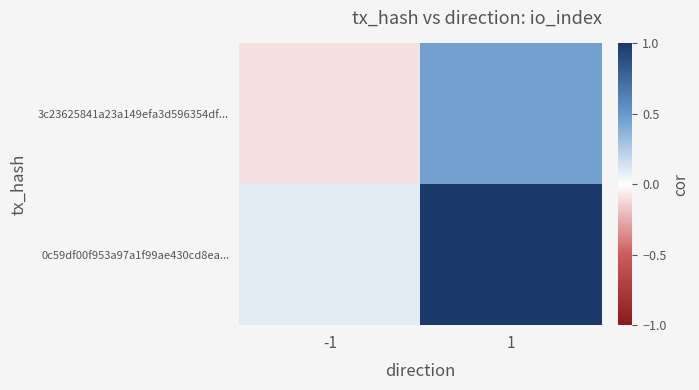

Which series has the widest spread of values?

0c59df00f953a97a1f99ae430cd8ea...